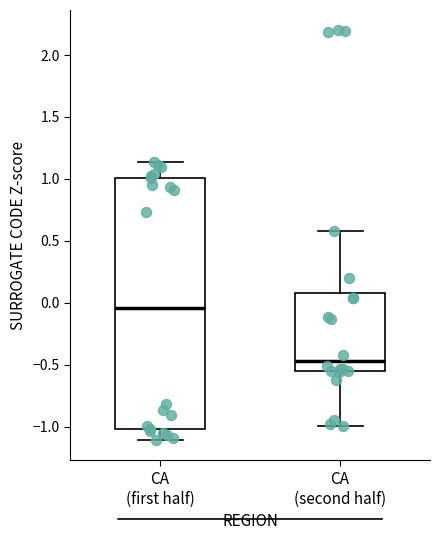

Reading left to right, read every box against the y-axis: the position of its median line, the range the box covers, and the ends of its whiskers. The values are not printed on the chart, so give them approximately, as read against the axis.

CA (first half): median -0.05, box -1.00 to 1.00, whiskers -1.10 to 1.15
CA (second half): median -0.45, box -0.55 to 0.10, whiskers -1.00 to 0.60